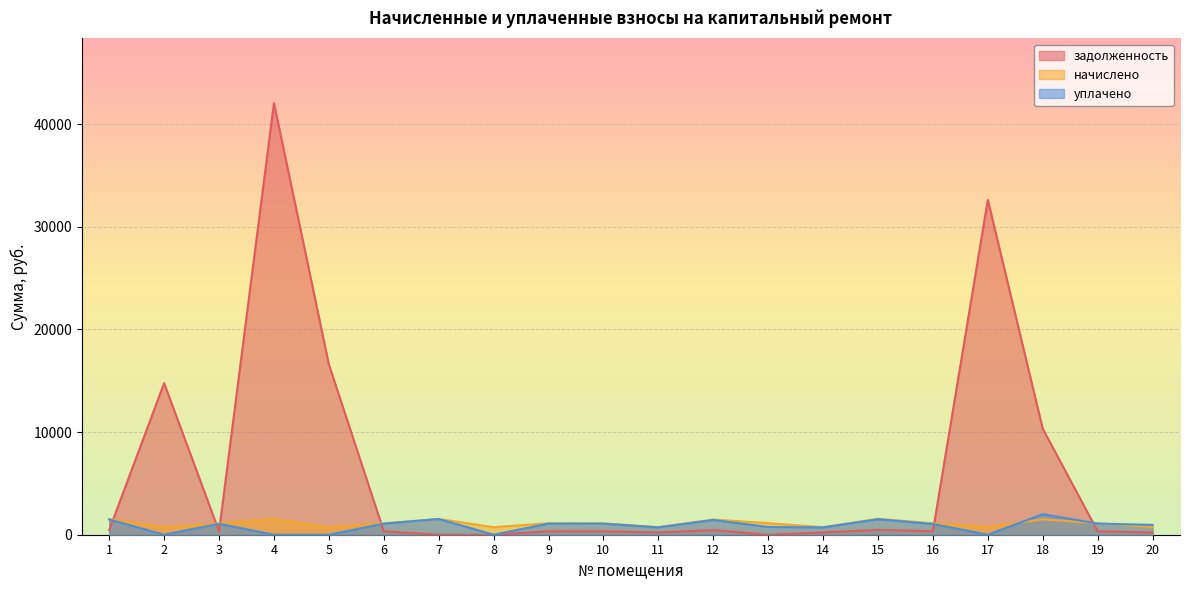

What is the sum of the задолженность values at 6 and 12?

784.5